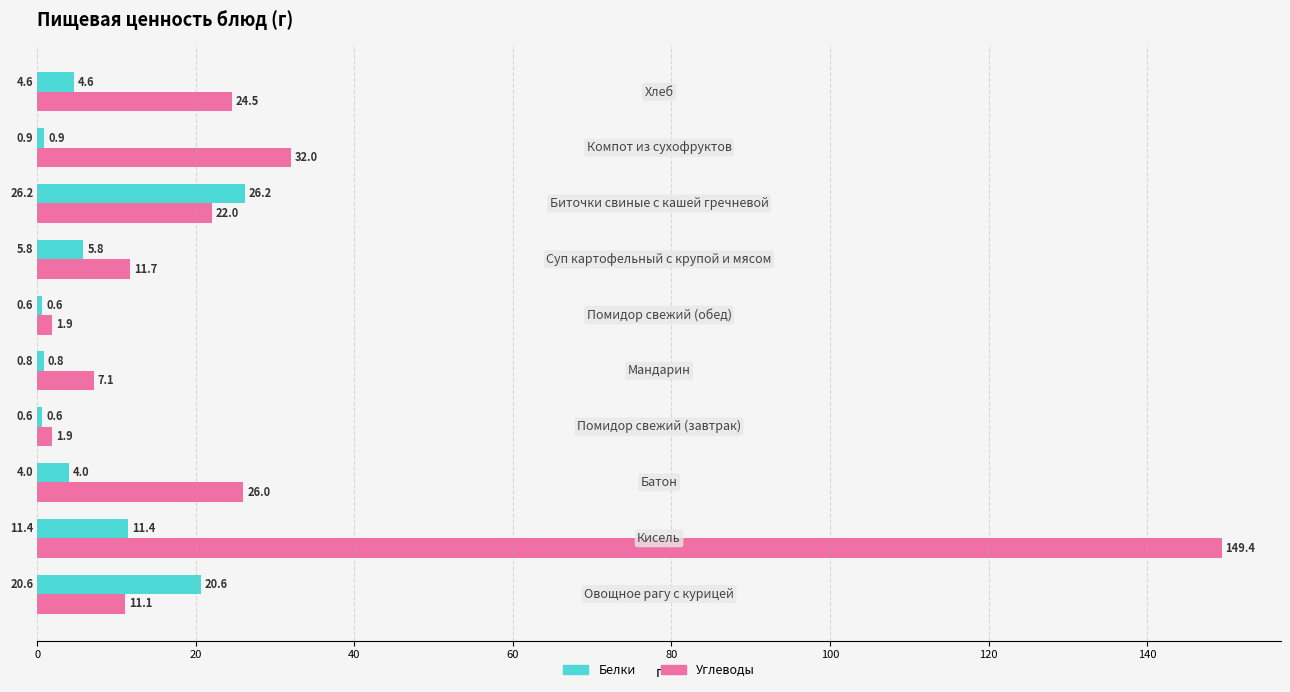

Which series has the largest total across all categories?

Углеводы